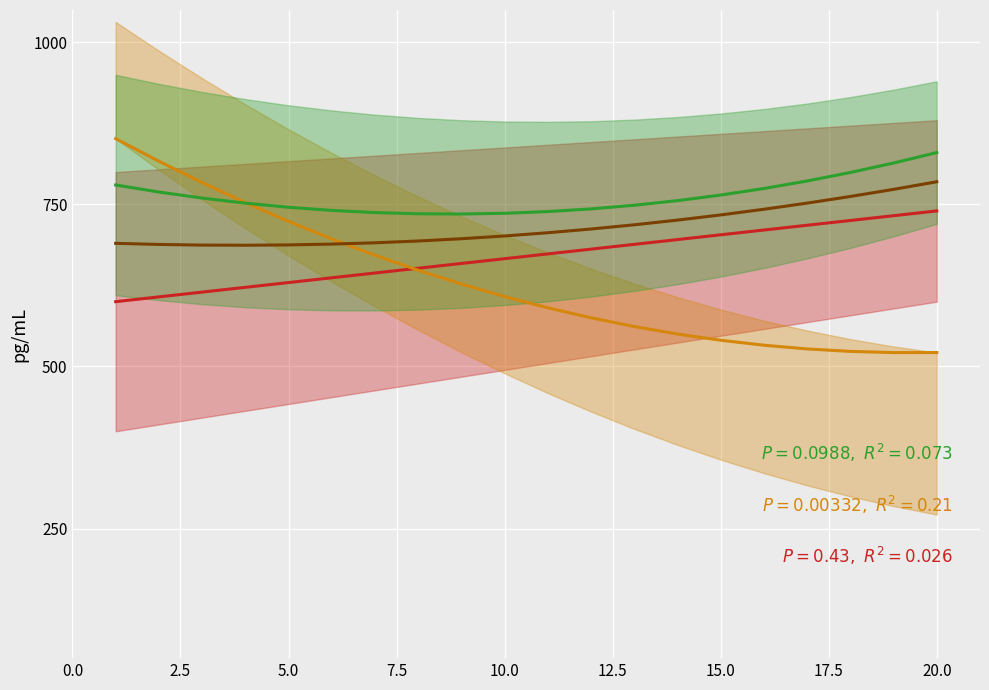

Is it true that Orange series equals 382.6 at 10.0?

False